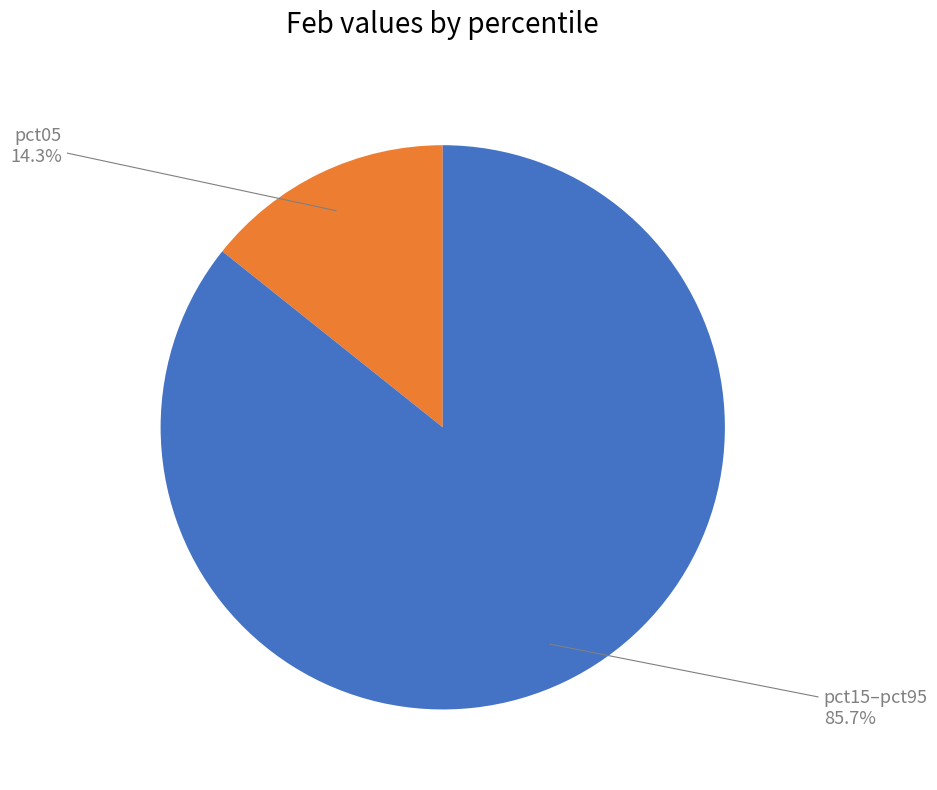

Count the number of slices in the pie.

2